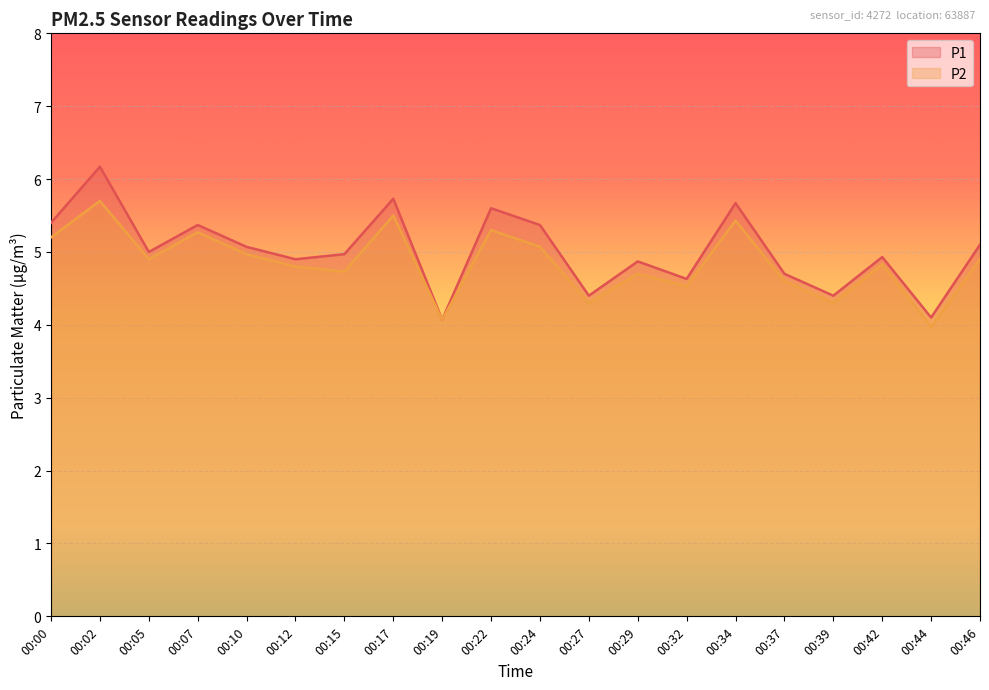

List the labels in order of P2 value, largest first.

00:02, 00:17, 00:34, 00:22, 00:07, 00:00, 00:24, 00:10, 00:05, 00:46, 00:42, 00:12, 00:15, 00:29, 00:37, 00:32, 00:27, 00:39, 00:19, 00:44